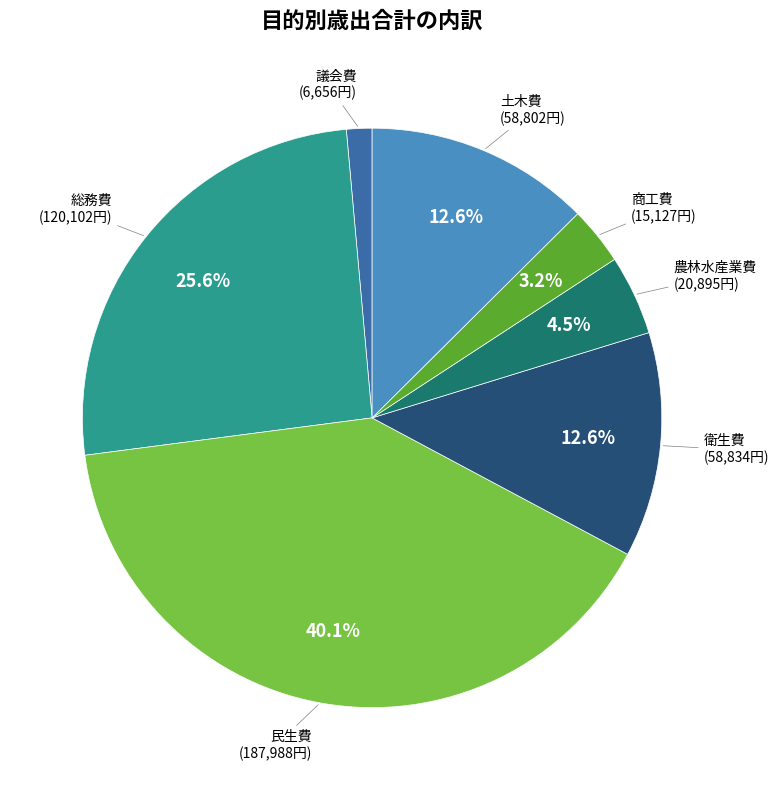

Does any single category account for the majority?

No